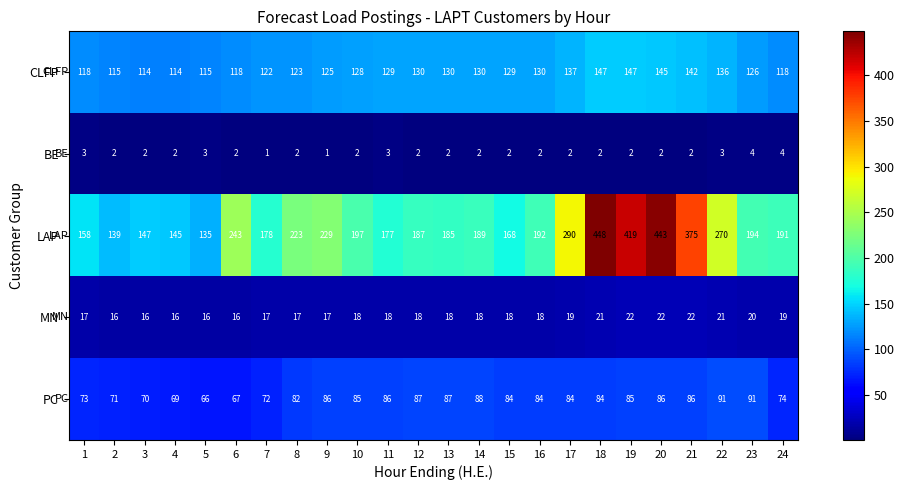

Which series has the largest range (max minus min)?

LAP